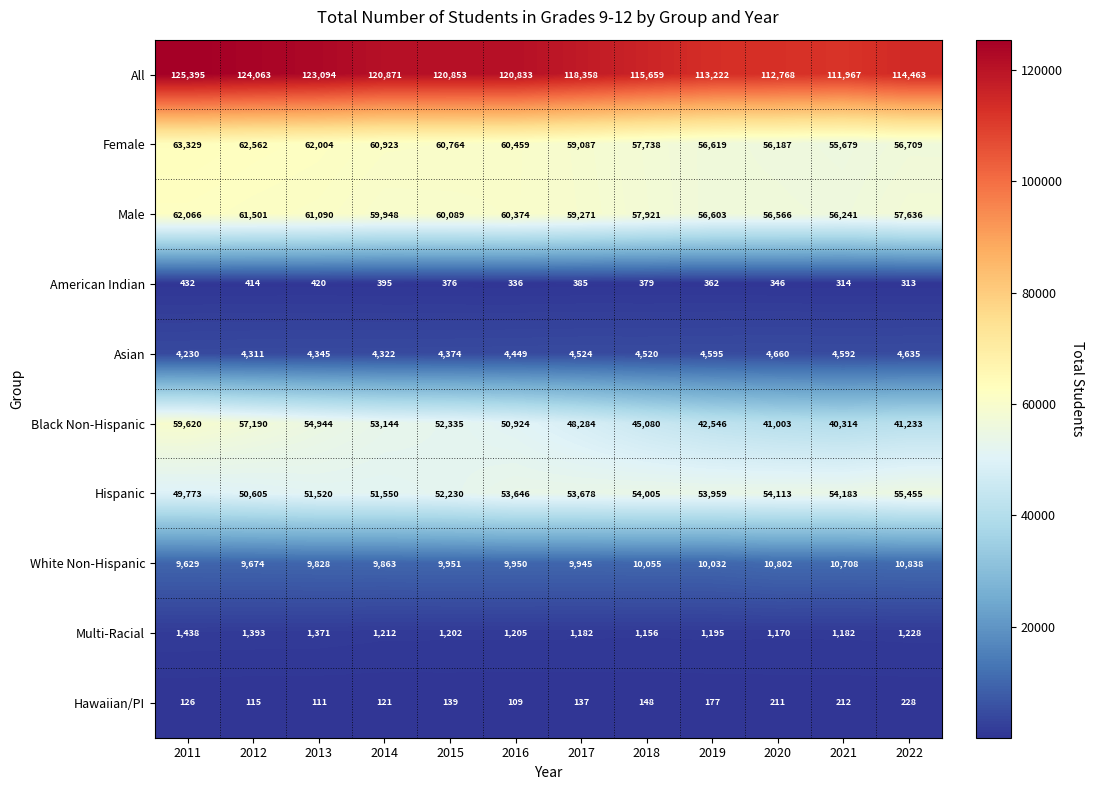

How many distinct data groups are displayed?

10